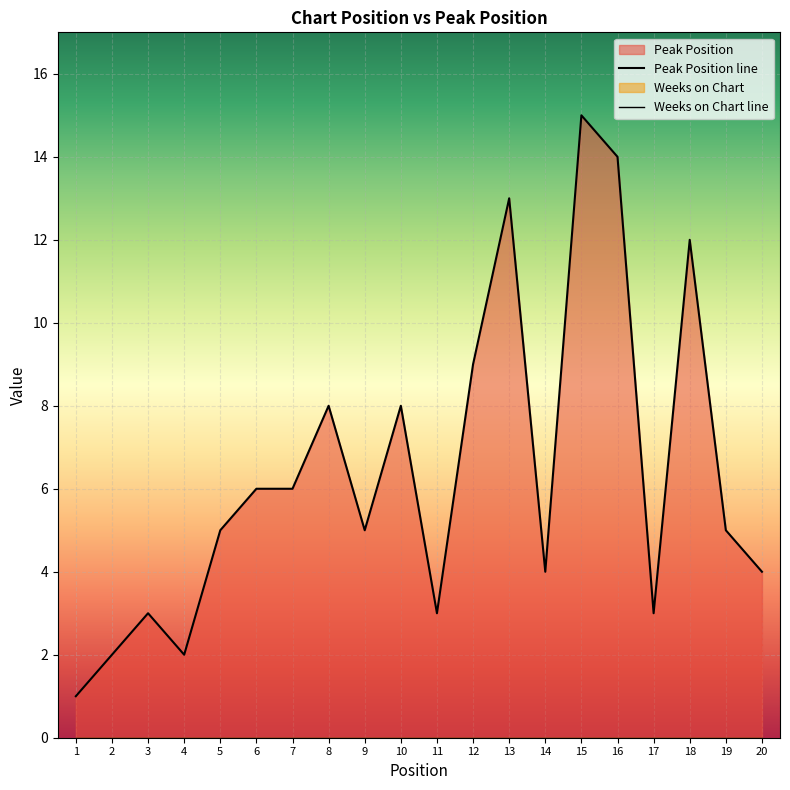

Where is the first local maximum?

3